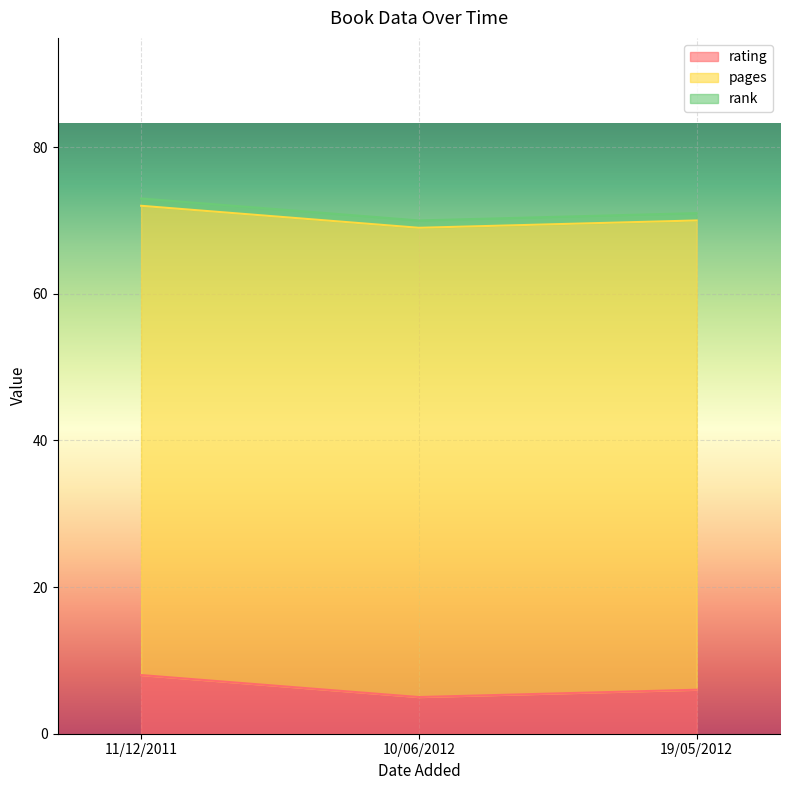

Rank the series at 11/12/2011 from lowest to highest value.

rank, rating, pages